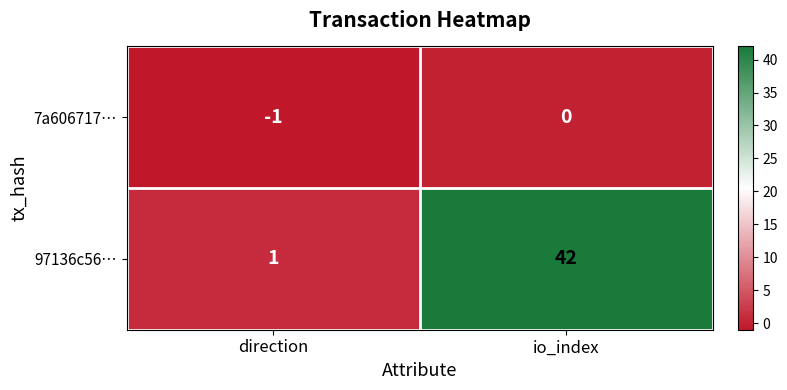

What is the average value of the 97136c56… series?

22